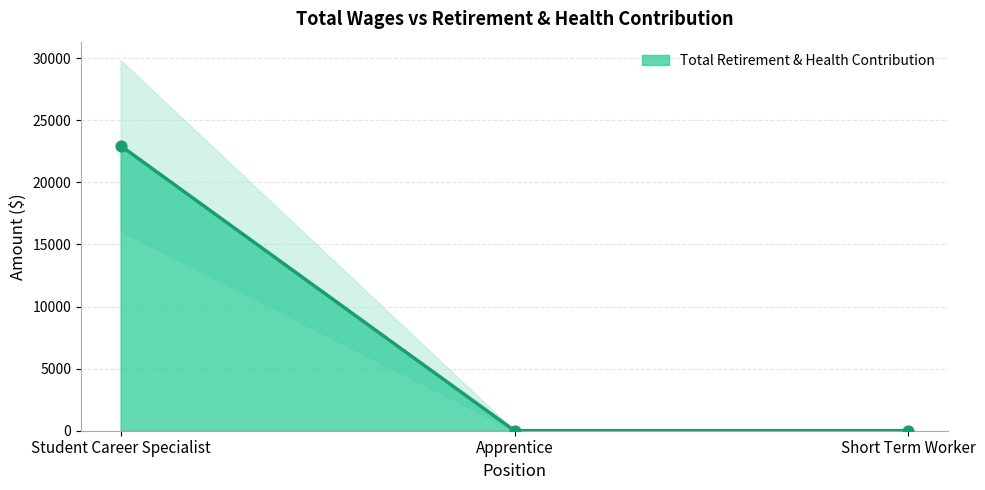

Which has a higher value, Short Term Worker or Student Career Specialist?

Student Career Specialist